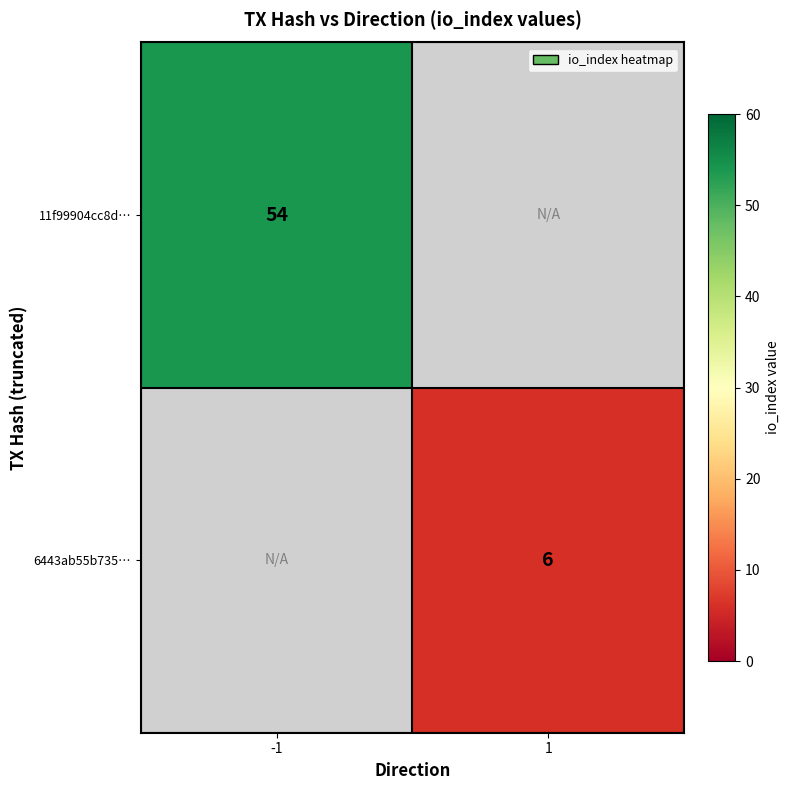

How many distinct data groups are displayed?

2